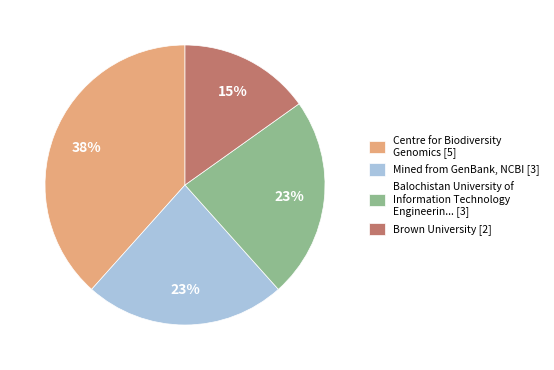

True or false: Balochistan University of Information Technology Engineerin... [3] accounts for 10% of the total.

False